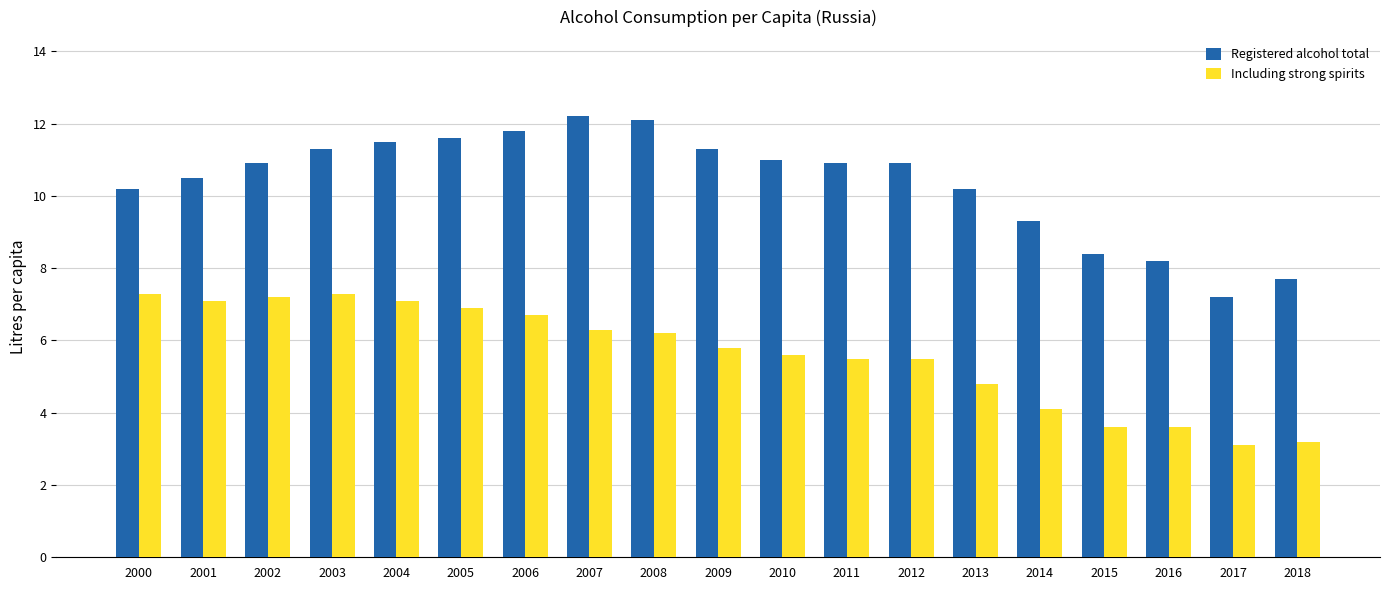

Which series has the largest total across all categories?

Registered alcohol total